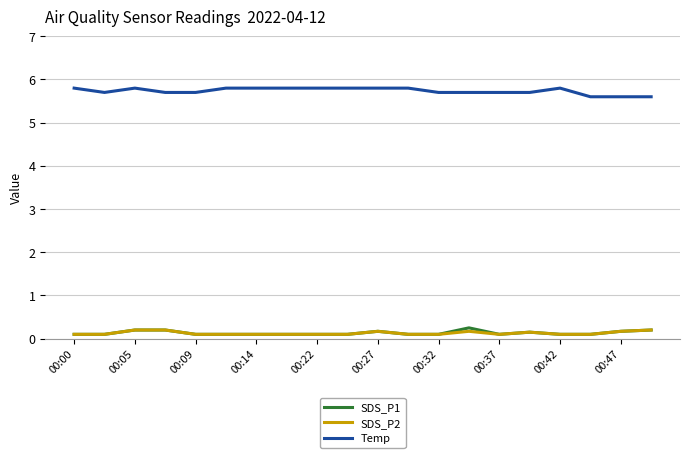

What are all the series names shown in the legend?

SDS_P1, SDS_P2, Temp